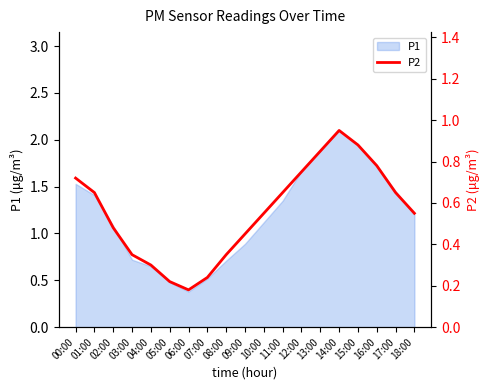

Reading left to right, extract all data points from this chart.

0.7	0.7	0.5	0.3	0.3	0.2	0.2	0.2	0.3	0.5	0.6	0.7	0.8	0.8	0.9	0.9	0.8	0.7	0.6